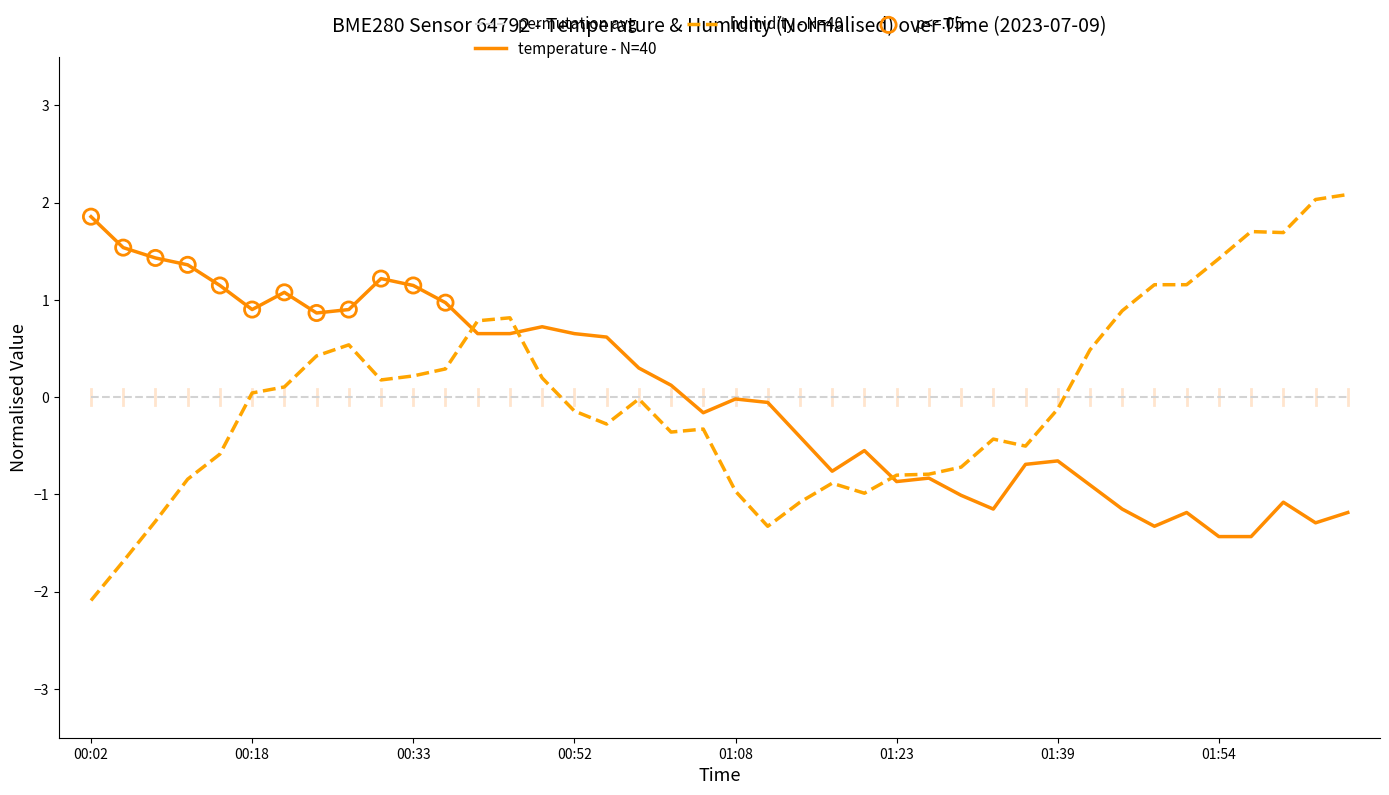

Which series has the widest spread of values?

humidity - N=40